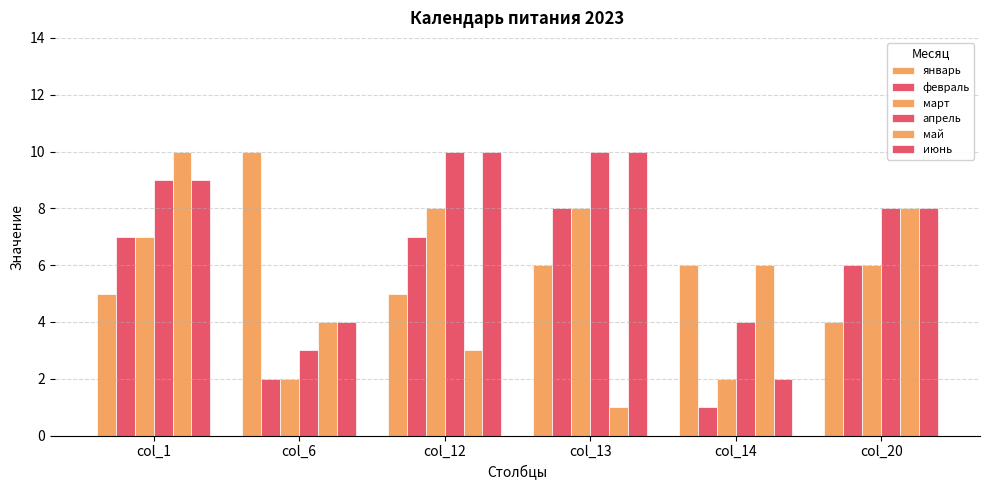

What is the value of the март bar at the 6th from the left?

6